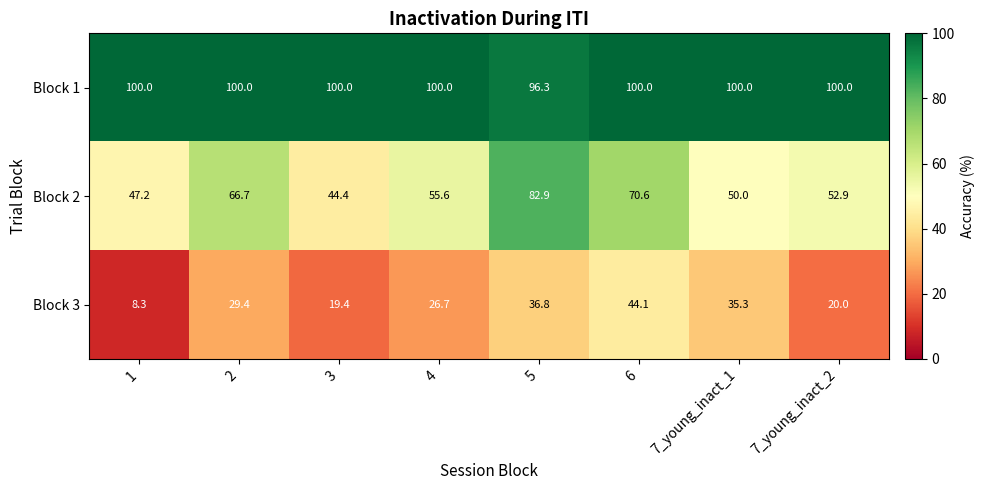

What is the maximum value shown in the chart?

100.0